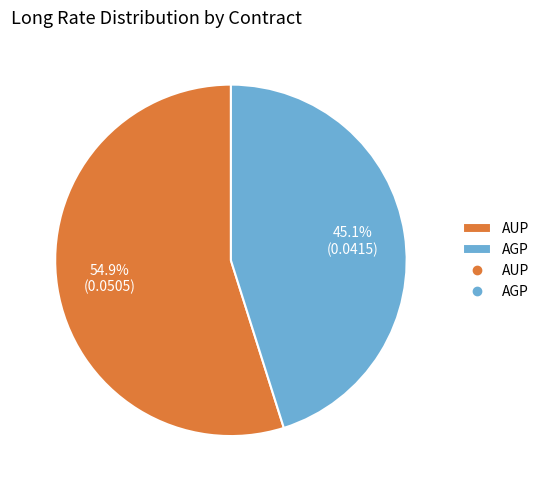

What is the smallest slice in the pie chart?

AGP